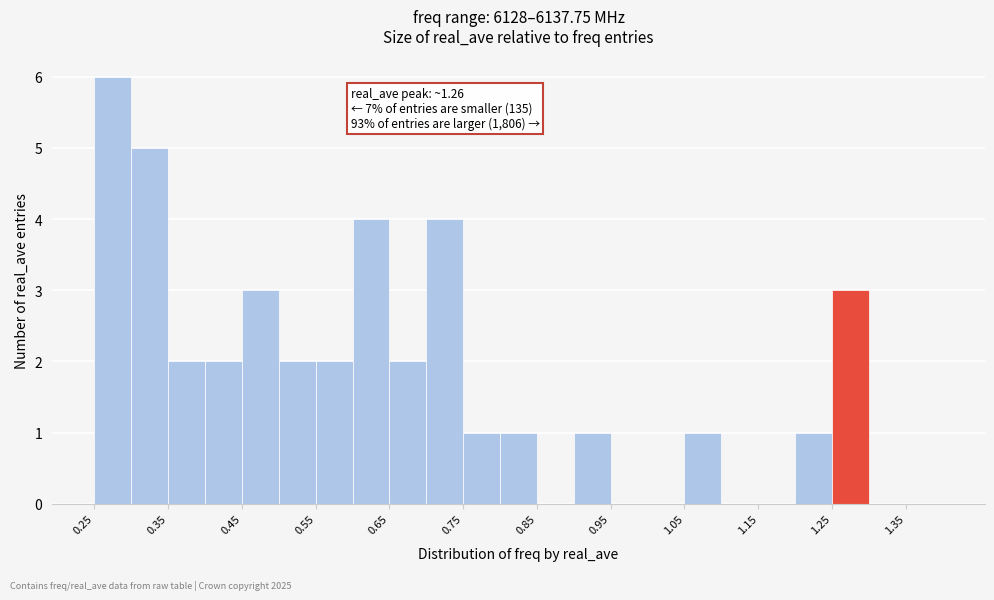

Which range on the x-axis has the tallest bar?

0.25 to 0.30